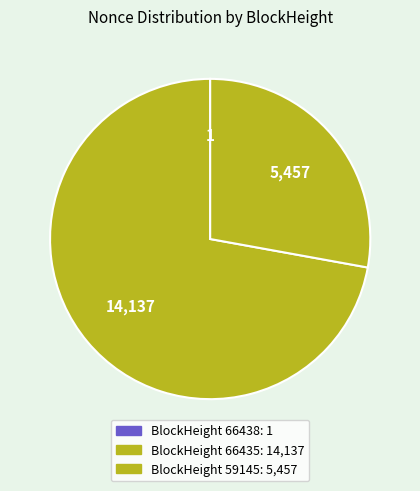

Which slice represents more than half of the pie?

66435